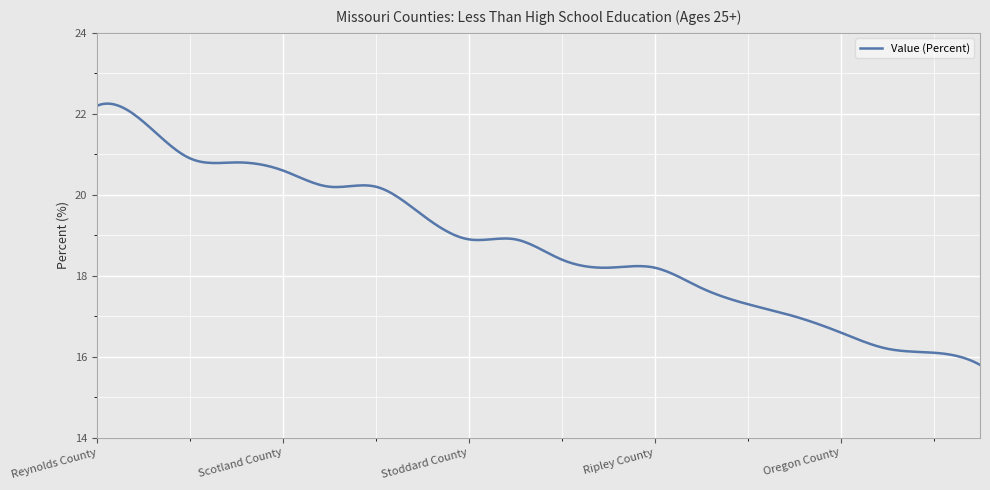

What is the maximum value shown in the chart?

22.3